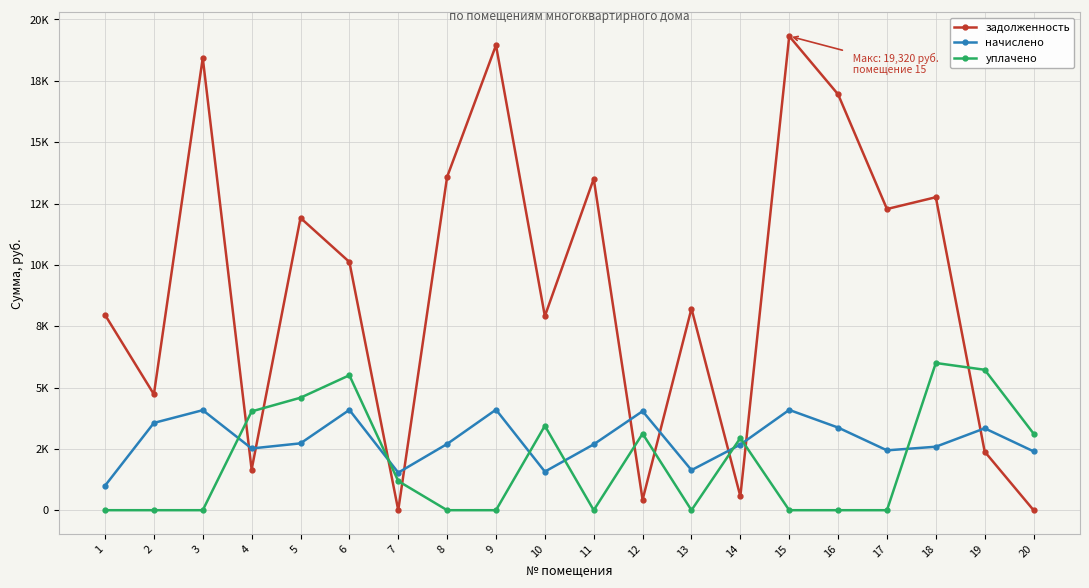

What are all the series names shown in the legend?

задолженность, начислено, уплачено